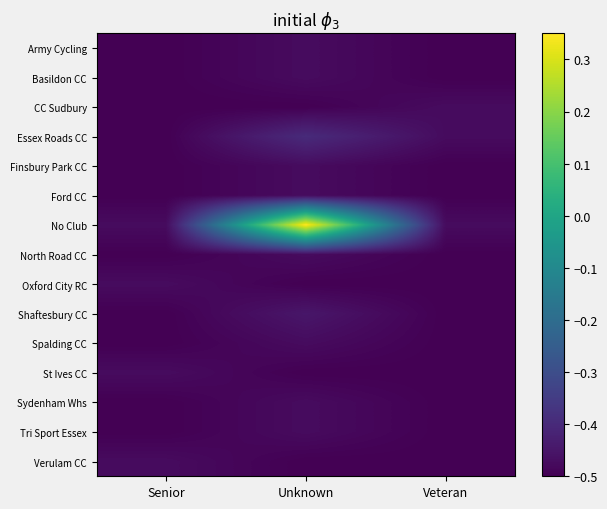

Which series changed the most between Senior and Unknown?

No Club